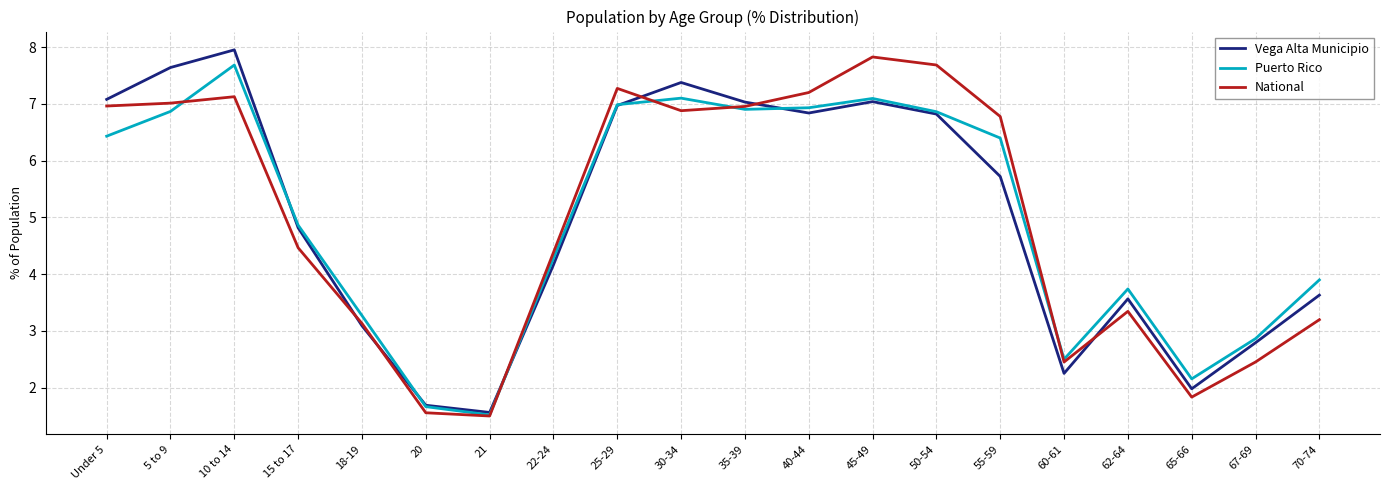

What is the difference between the National values at 25-29 and 18-19?

4.1